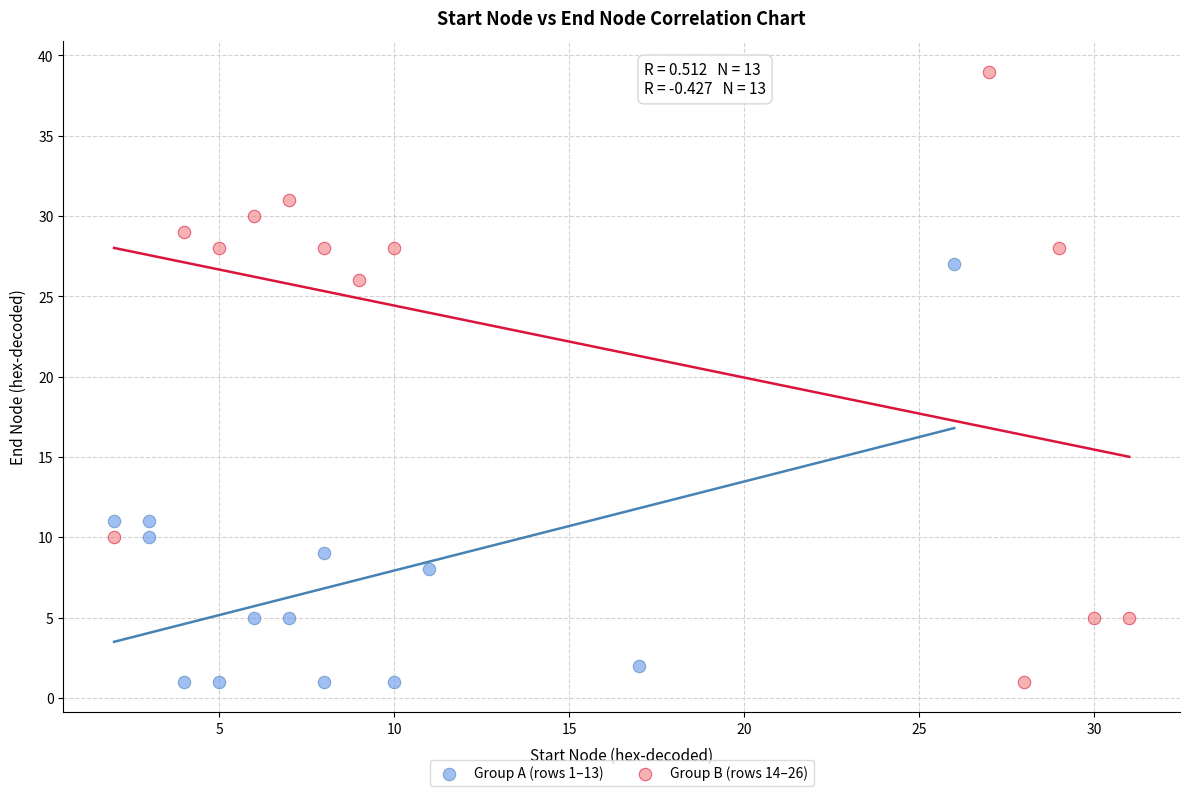

Which series reaches the maximum Y coordinate?

Group B (rows 14–26)